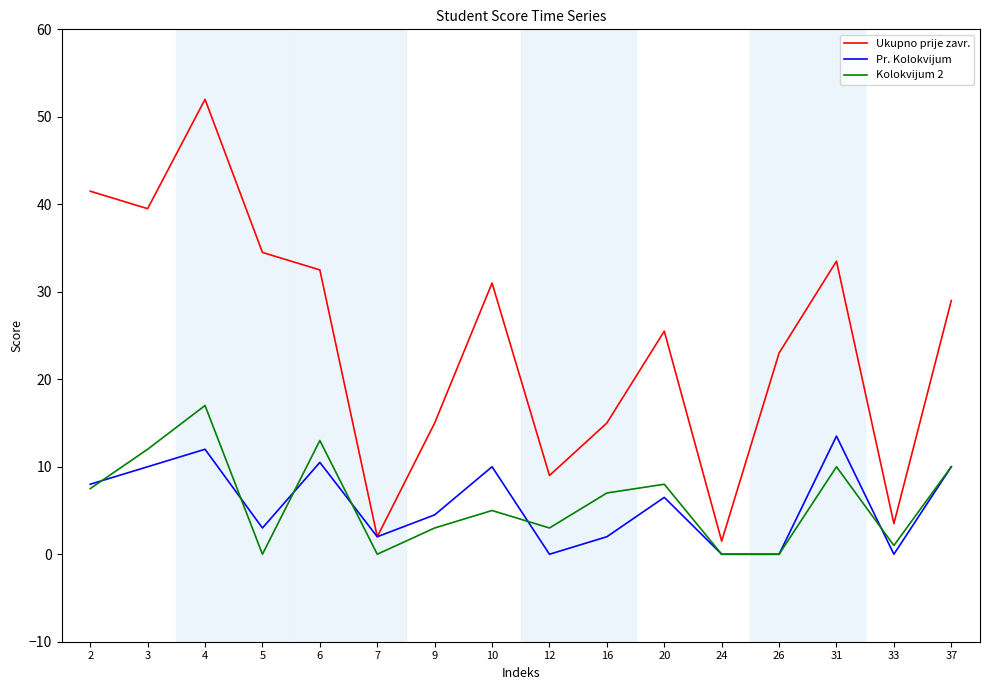

Between 5 and 31, which series saw the biggest shift?

Pr. Kolokvijum